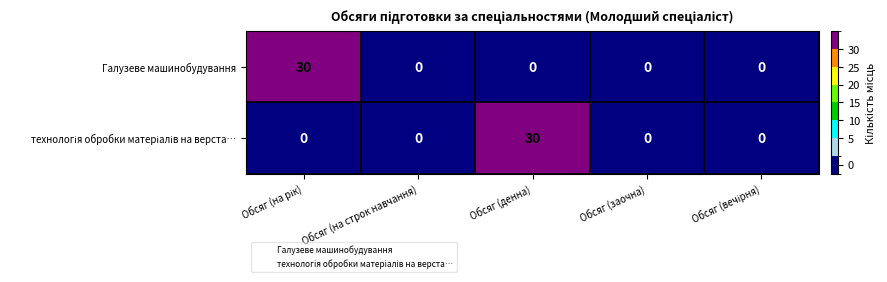

The value of Галузеве машинобудування at Обсяг (заочна) is 0. True or false?

True